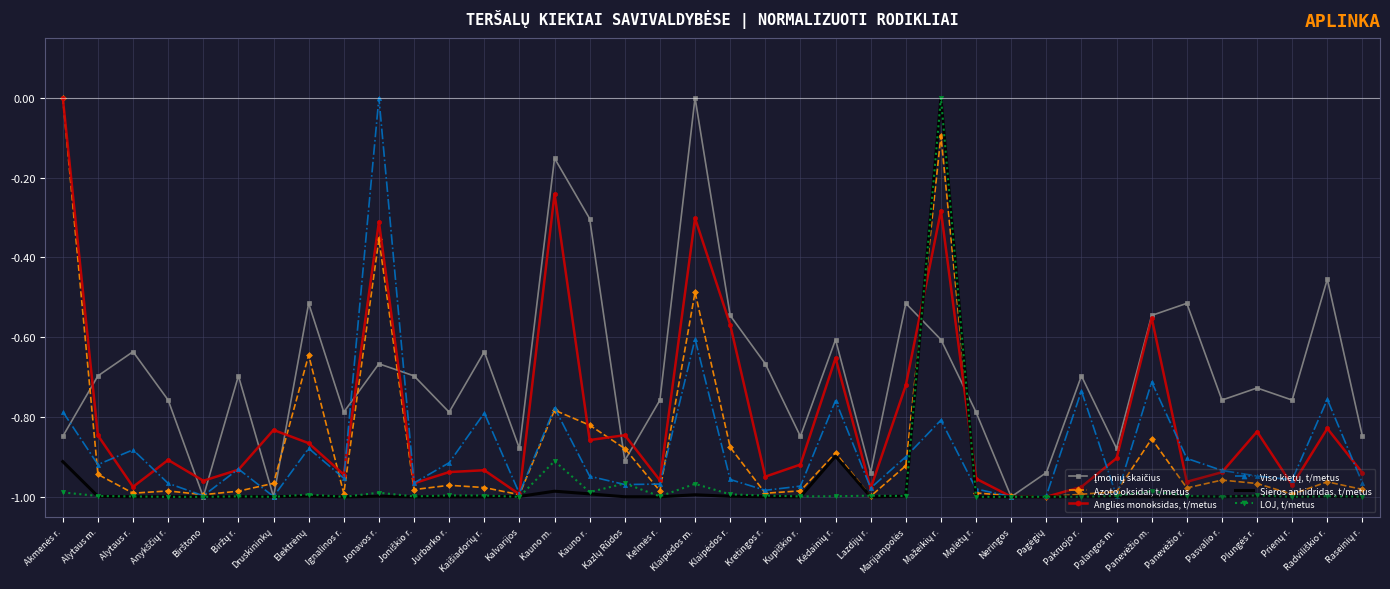

What position from the right is Neringos?

11